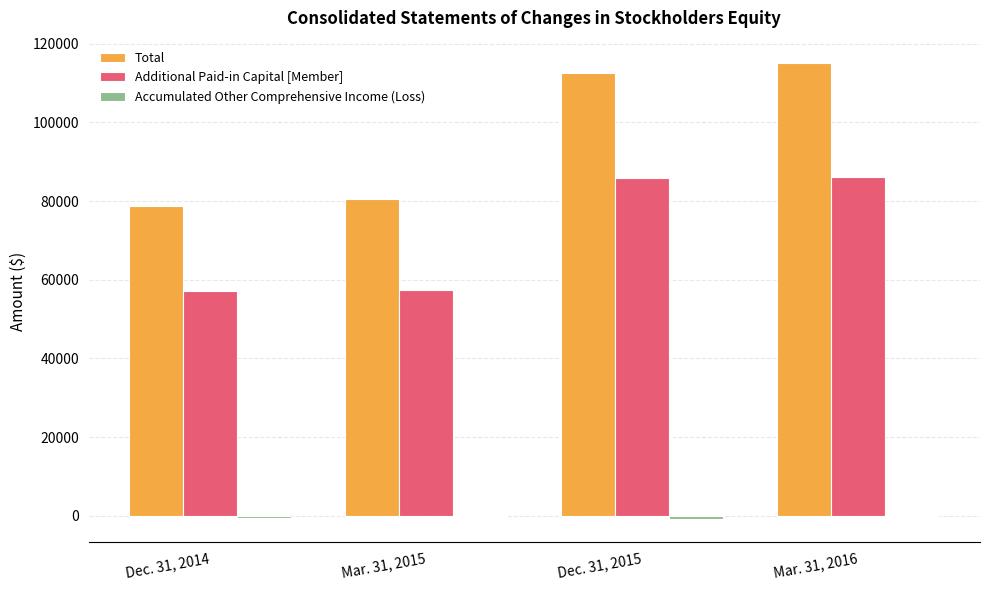

What value does the Additional Paid-in Capital [Member] series have at Dec. 31, 2015?

85913